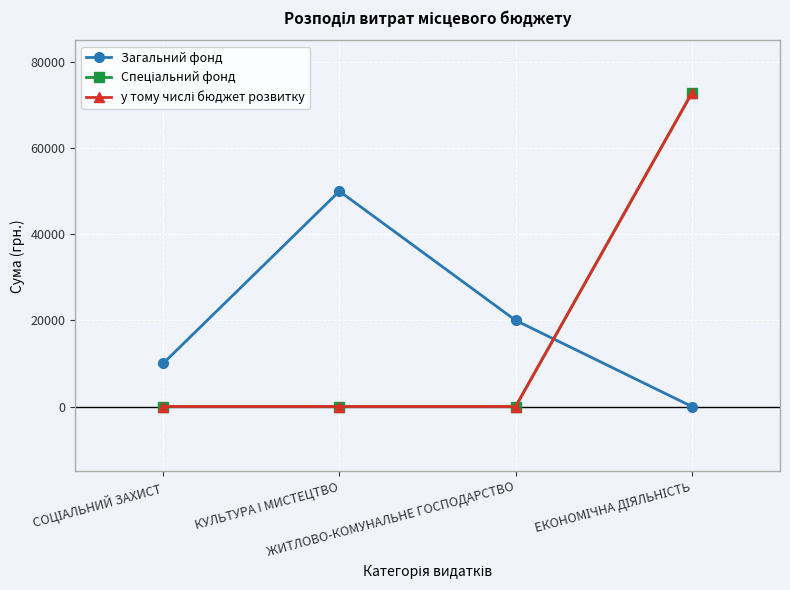

Is it true that Загальний фонд equals 0 at ЕКОНОМІЧНА ДІЯЛЬНІСТЬ?

True